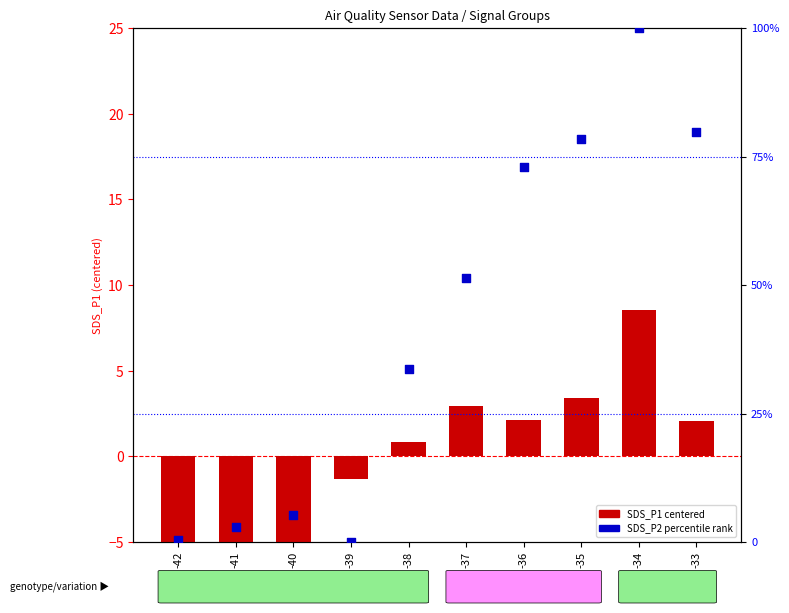

At which category is the sum across all series the highest?

-34